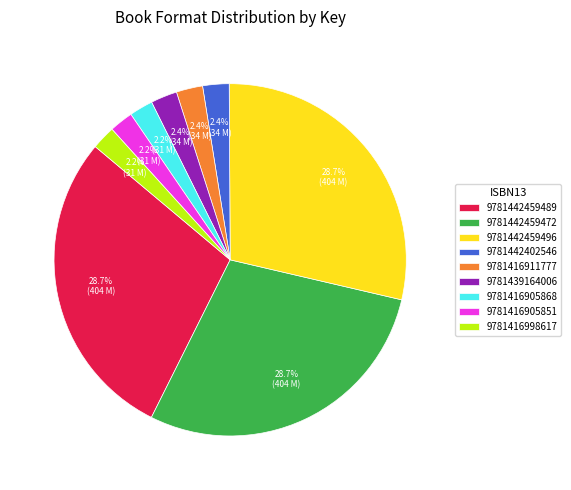

Do 9781416998617 and 9781442459472 together represent more than half of the pie?

No